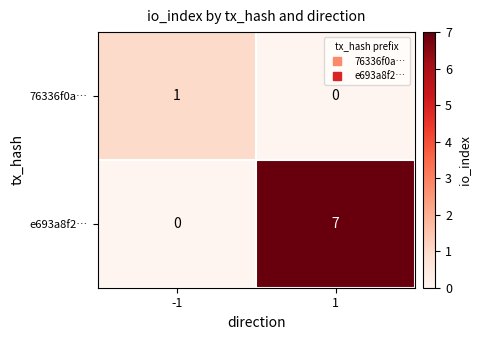

What is the difference between the maximum and minimum values in the e693a8f2… series?

7